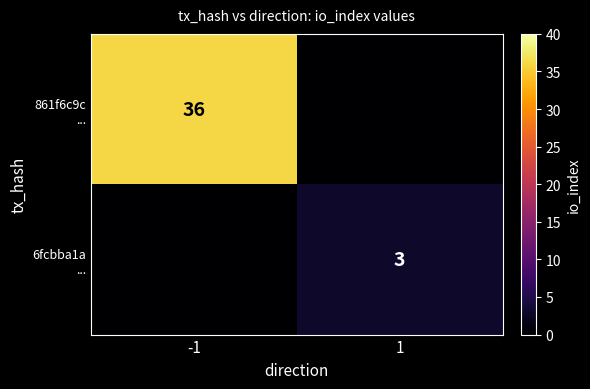

Rank the series by their maximum value, from lowest to highest.

6fcbba1a ..., 861f6c9c ...